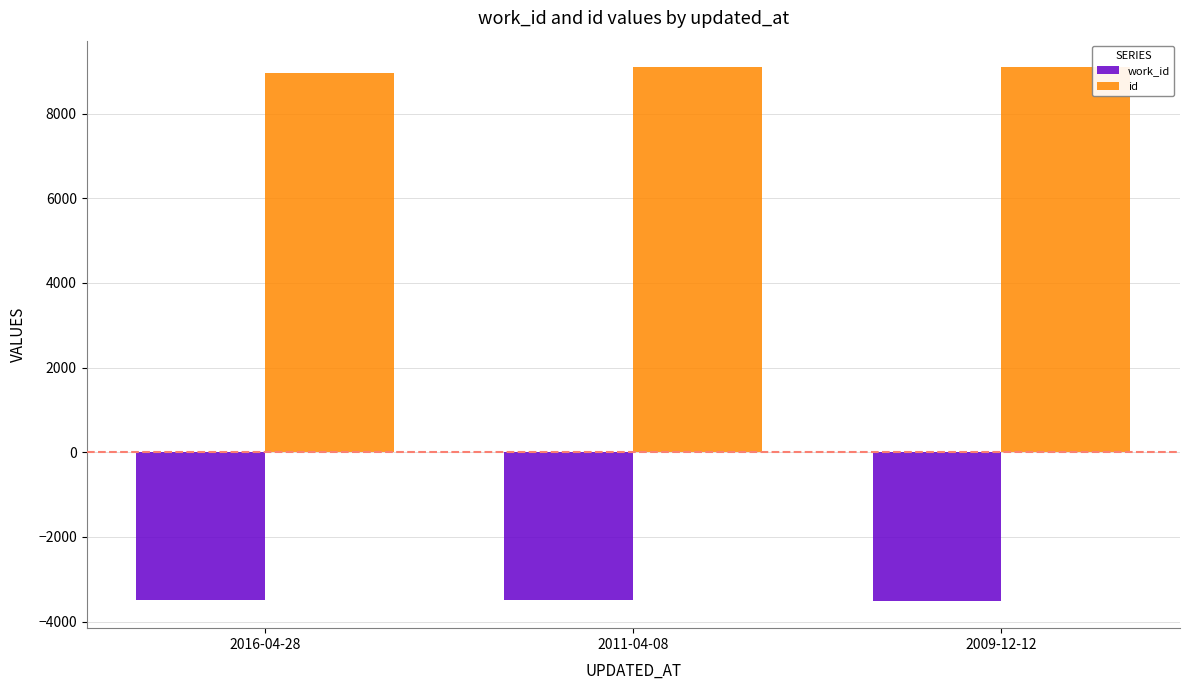

Which series has the largest total across all categories?

id